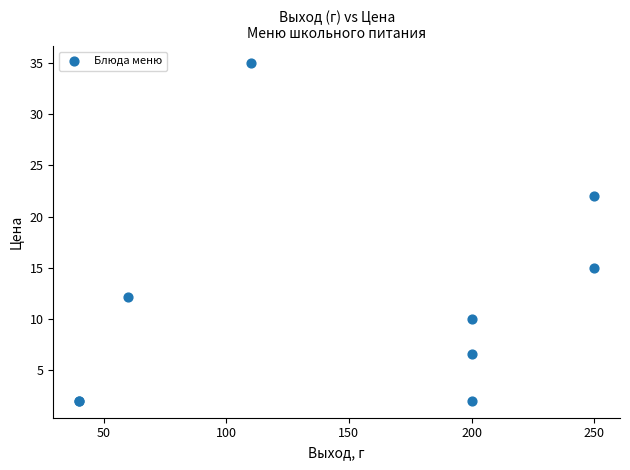

What Y value in the scatter plot is closest to 18?

15.0